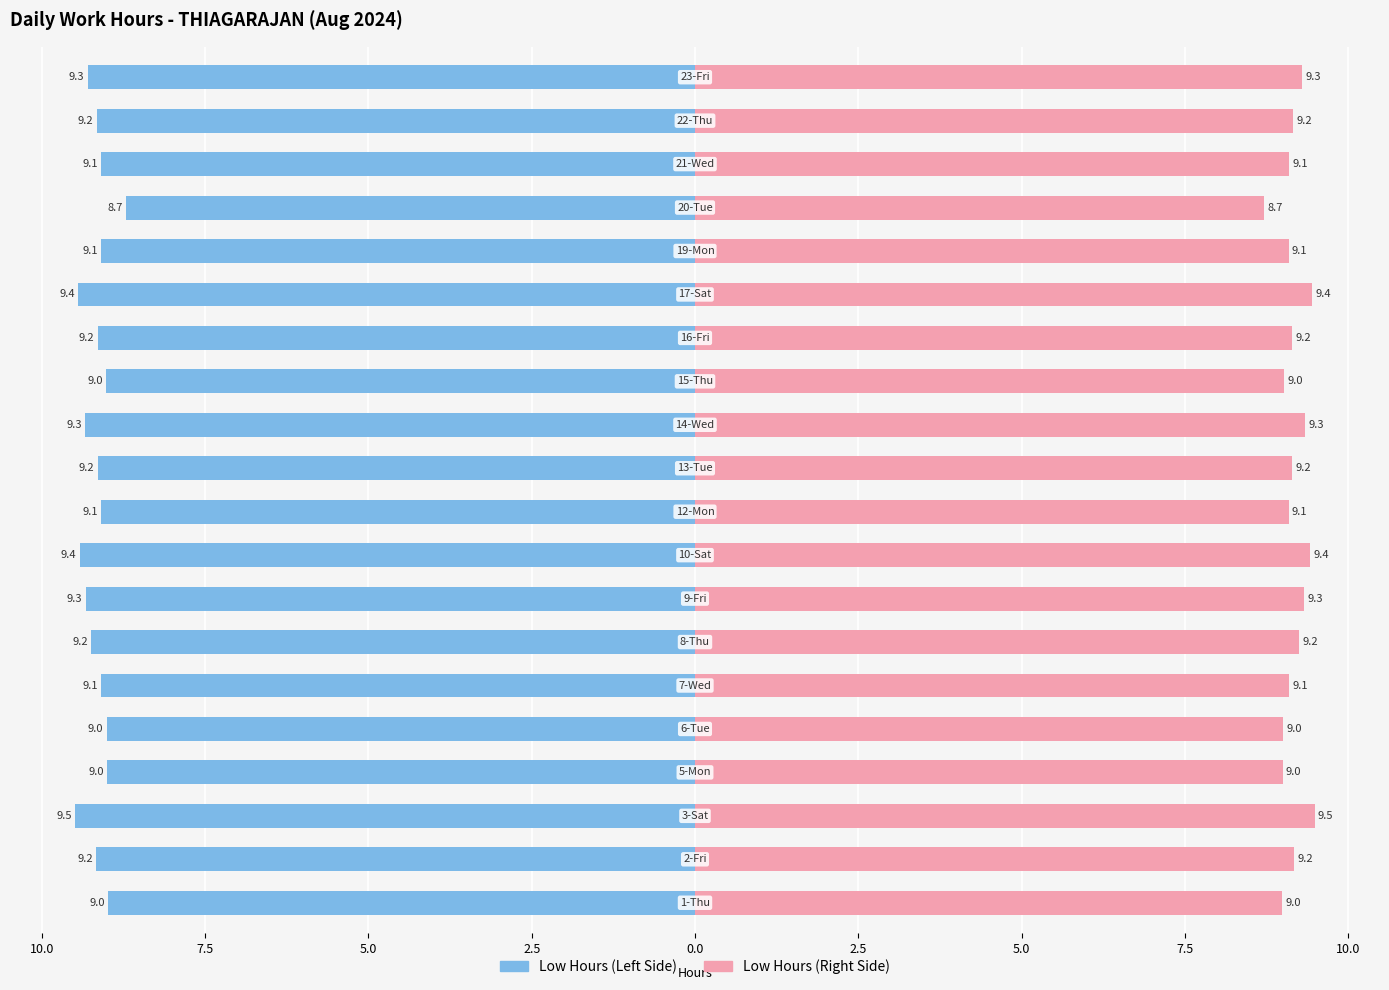

At how many categories does at least one series exceed 0?

20